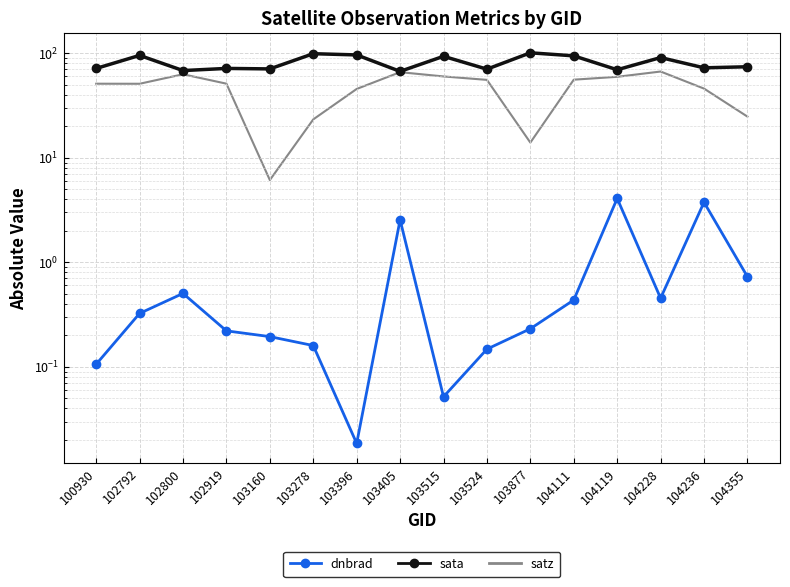

What is the lowest value of the satz series?

6.1